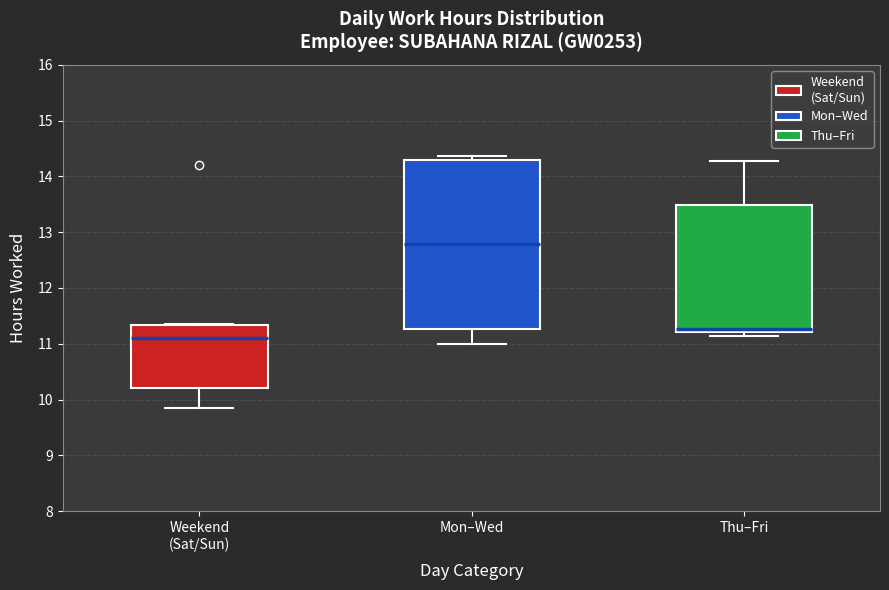

Which box's median line is the lowest?

Weekend (Sat/Sun)